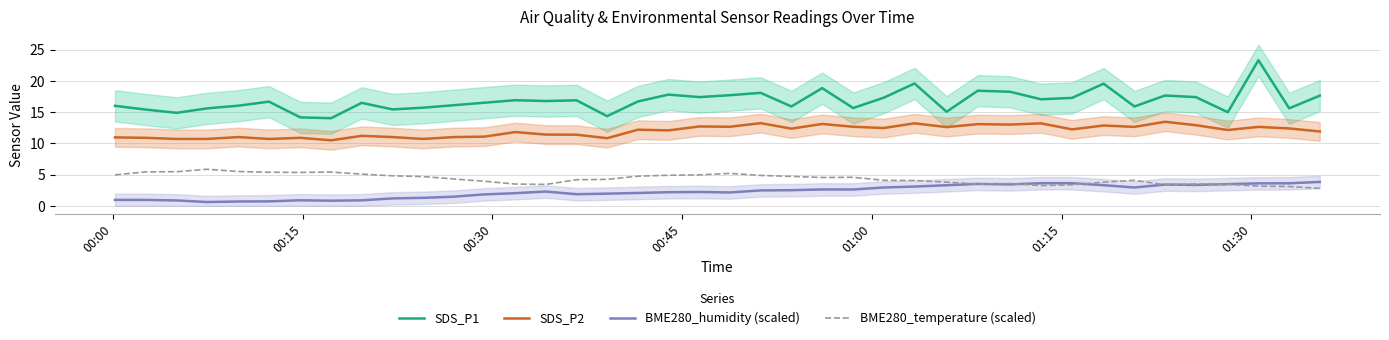

True or false: SDS_P2 and SDS_P1 intersect in this chart.

False